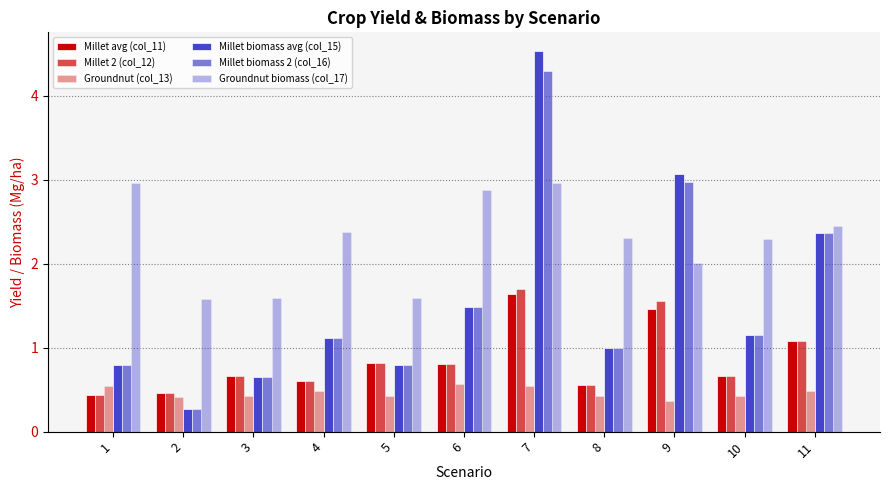

Are the bars horizontal?

No